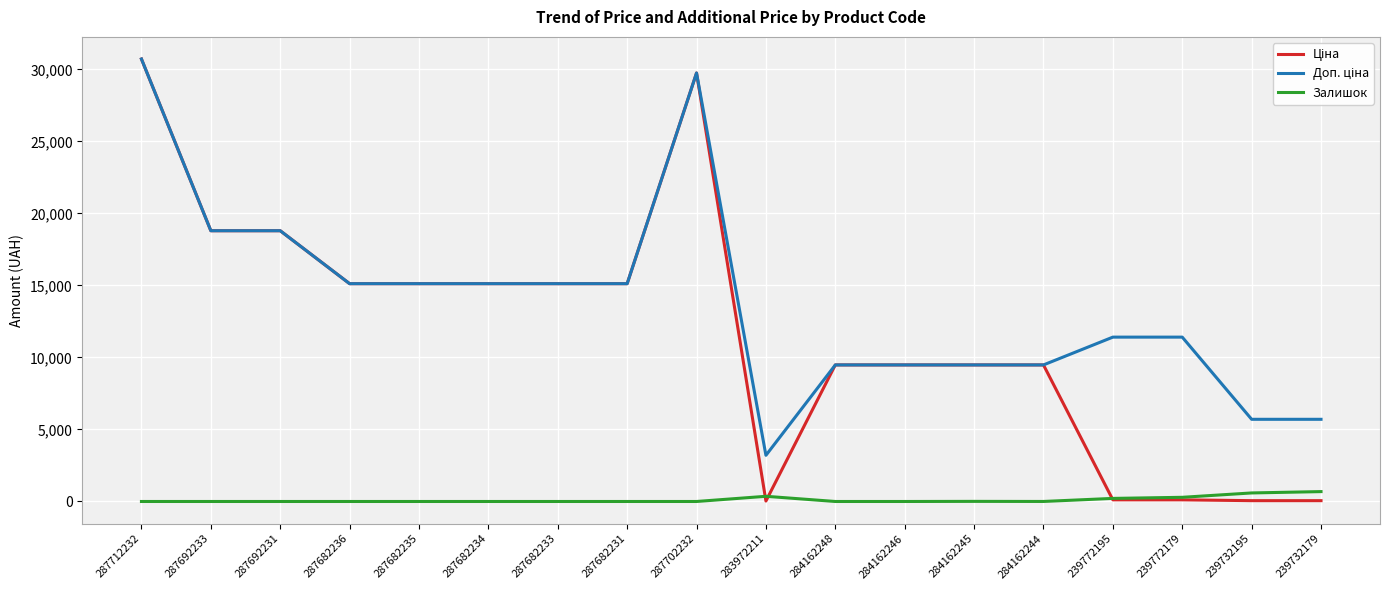

True or false: Залишок has a value of 593.0 at 239732195.

True